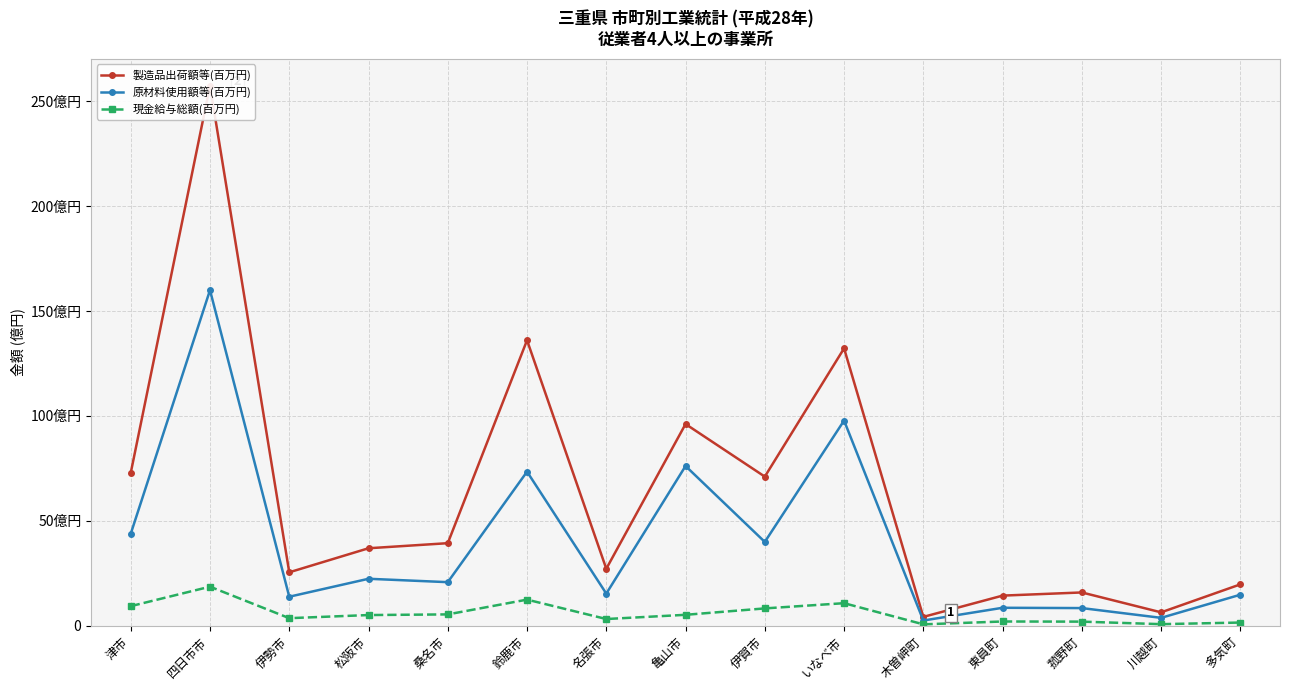

Reading left to right, extract all data points from this chart.

製造品出荷額等(百万円): 72.8	257.4	25.5	36.9	39.3	136.1	27.2	96.1	71.1	132.2	4.2	14.4	15.9	6.4	19.7
原材料使用額等(百万円): 43.8	159.9	13.8	22.4	20.8	73.4	15.3	76.1	39.9	97.8	2.5	8.6	8.4	3.8	14.8
現金給与総額(百万円): 9.3	18.6	3.6	5.1	5.4	12.4	3.2	5.2	8.3	10.7	0.7	2.0	2.0	0.7	1.5